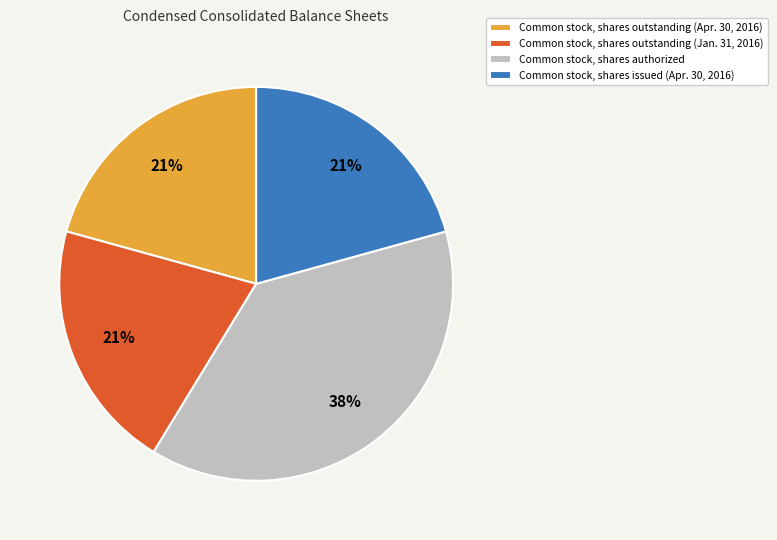

To the nearest percent, what is the difference between the largest and smallest slice percentages?

17%